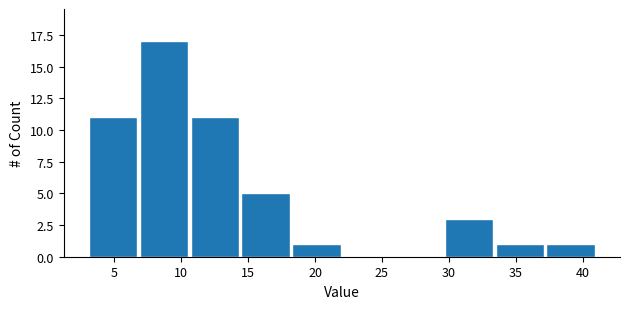

Reading left to right, transcribe this chart: for each bar, give the range it covers on the x-axis and its height. Neither the bar edges nor the heights are printed on the chart, so give them approximately, as read against the axes.

3.0 to 6.8: 11
6.8 to 10.6: 17
10.6 to 14.4: 11
14.4 to 18.2: 5
18.2 to 22.0: 1
22.0 to 25.8: 0
25.8 to 29.6: 0
29.6 to 33.4: 3
33.4 to 37.2: 1
37.2 to 41.0: 1